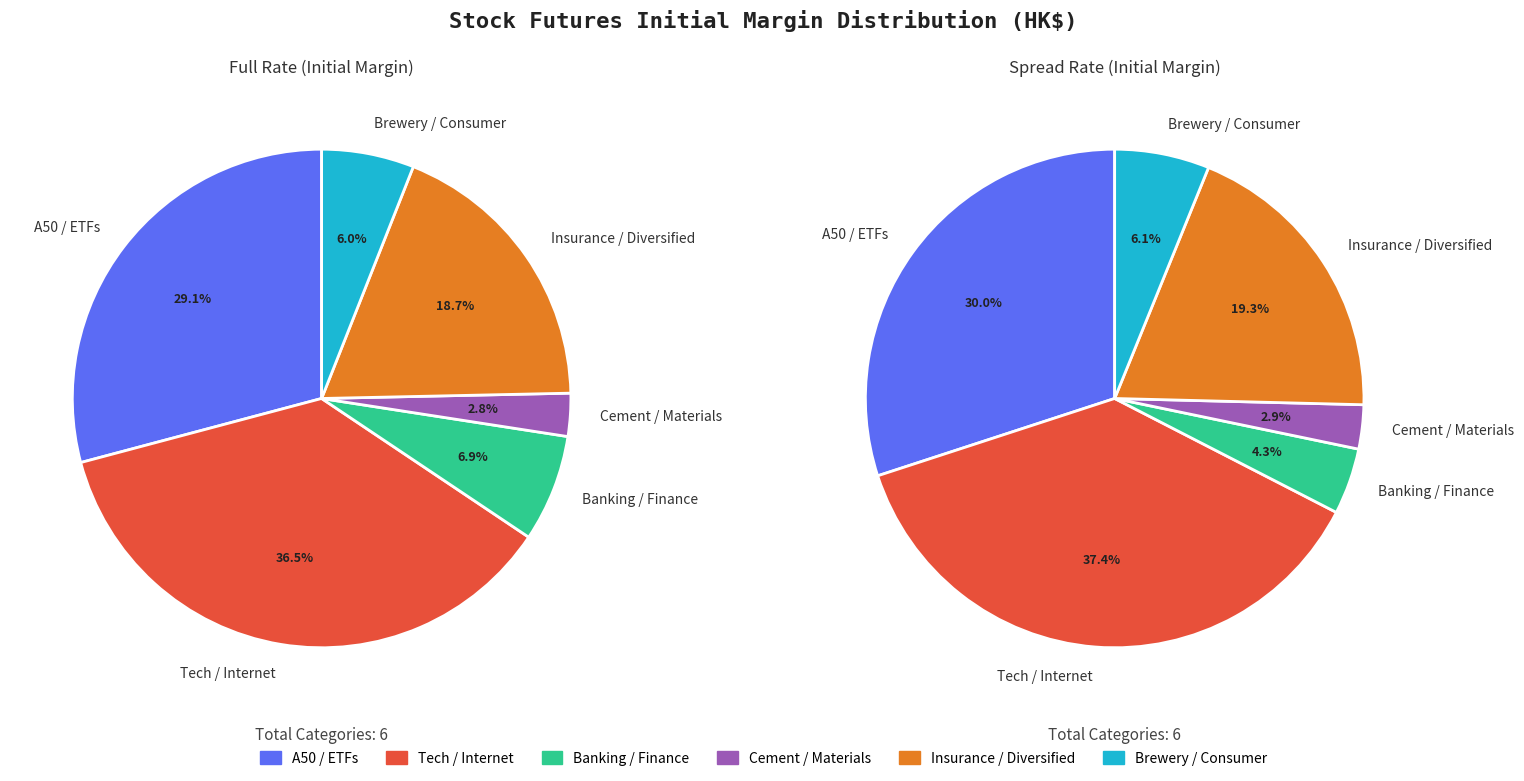

True or false: AAC Technologies Holdings Ltd. accounts for 19% of the total.

False